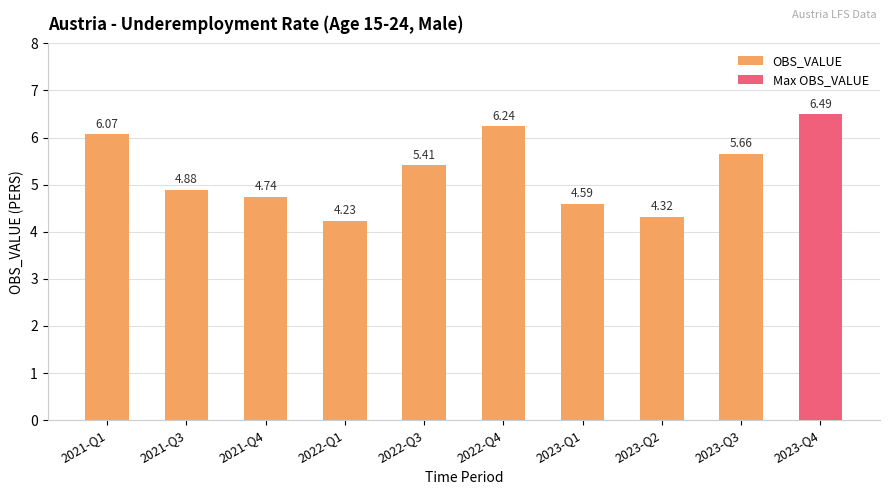

At which label does the data first exceed 5?

2021-Q1